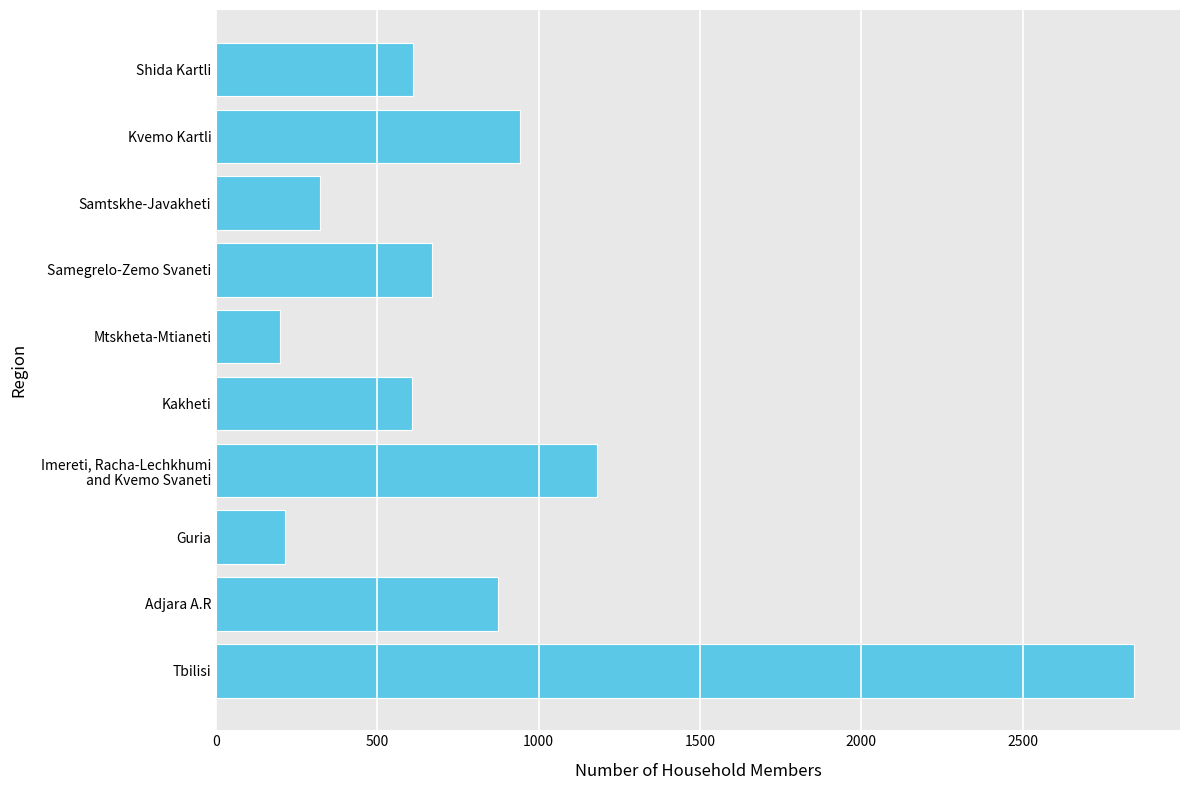

What is the maximum value shown in the chart?

2845.7